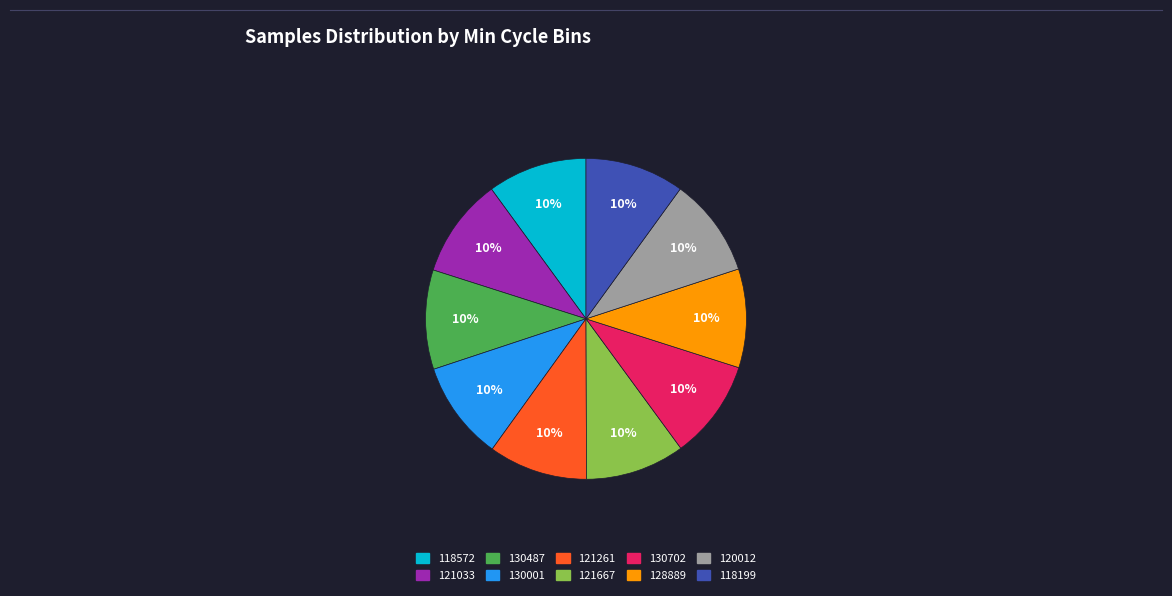

Is there a majority slice in this chart?

No